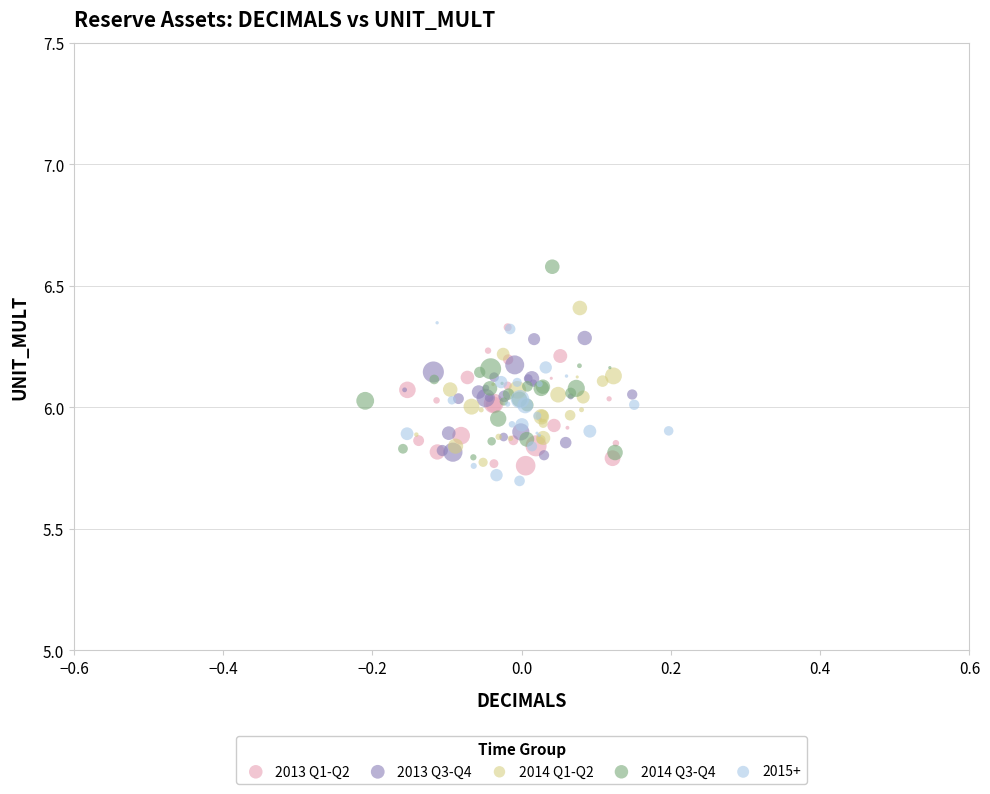

Which series contains the highest Y value?

2014 Q3-Q4